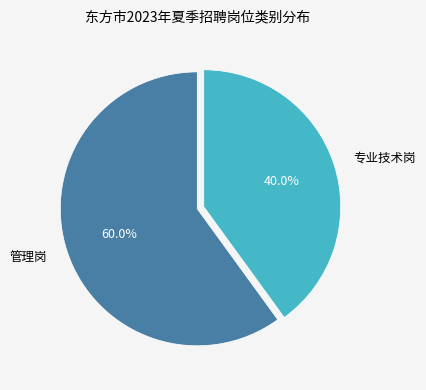

To the nearest percent, what portion does 专业技术岗 represent?

40%